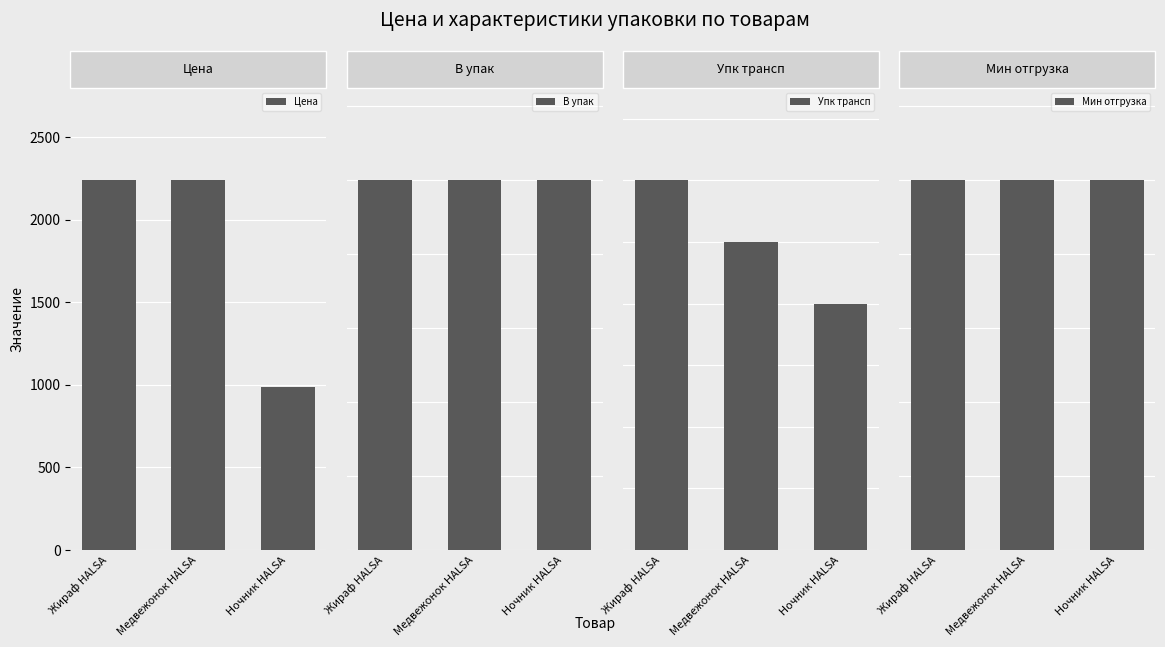

What is the approximate value of Упк трансп at Ночник HALSA?

40.0